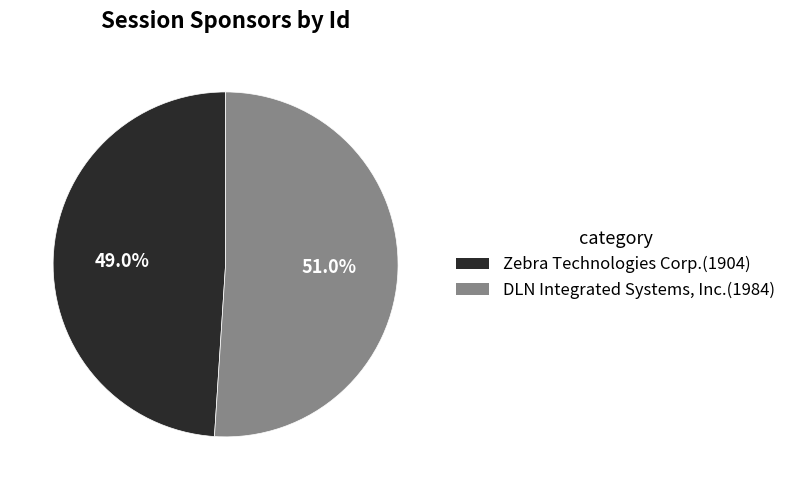

True or false: Zebra Technologies Corp. accounts for 61% of the total.

False